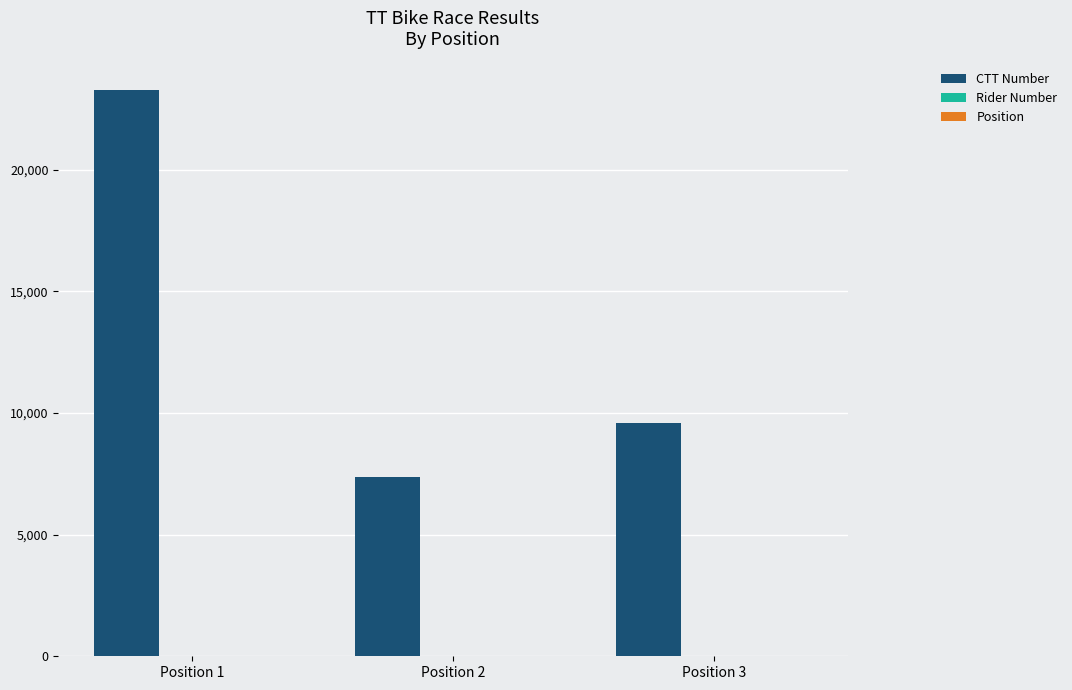

Which series has the largest total across all categories?

CTT Number